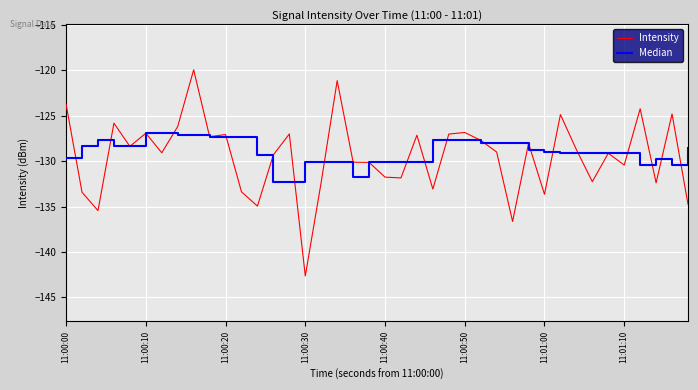

Which series has the largest range (max minus min)?

Intensity